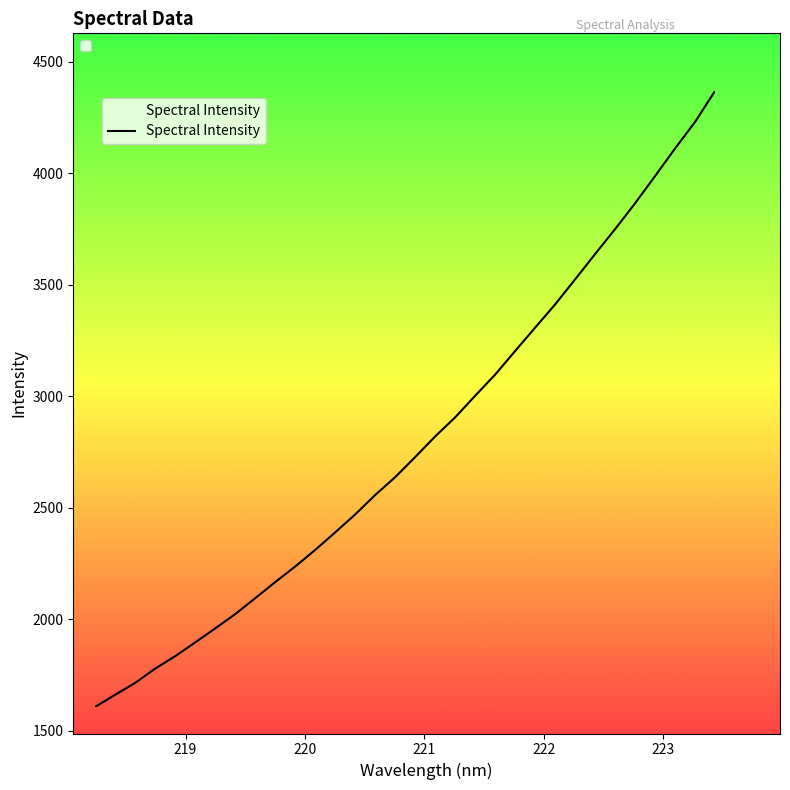

Is this an area chart (filled region under the line)?

Yes